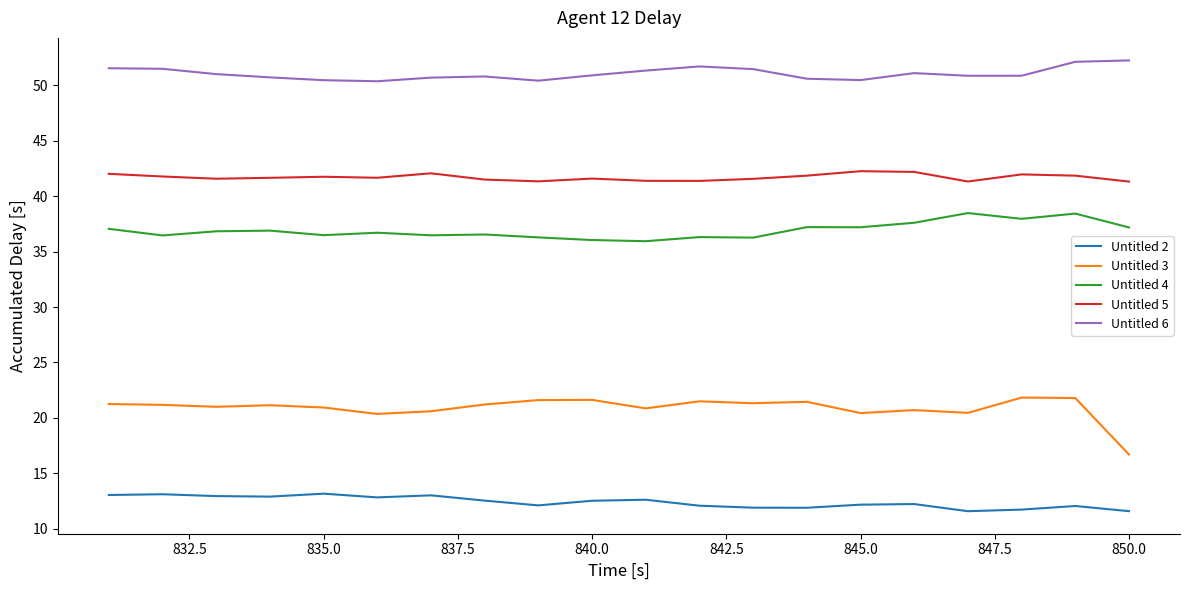

What is the difference between the maximum and minimum values in the Untitled 6 series?

1.9